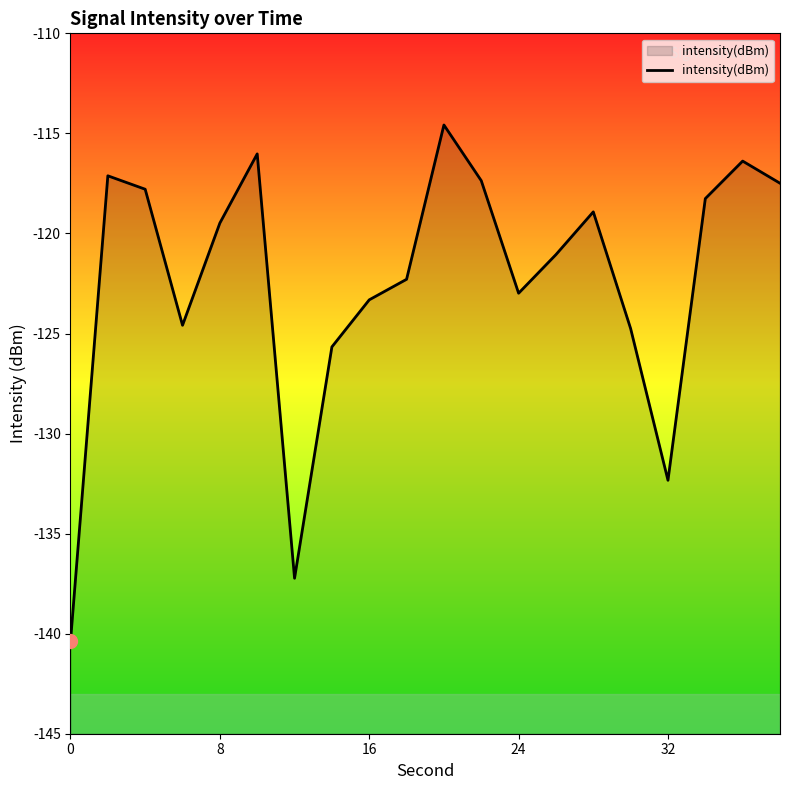

What value does the data have at 32?

-132.3